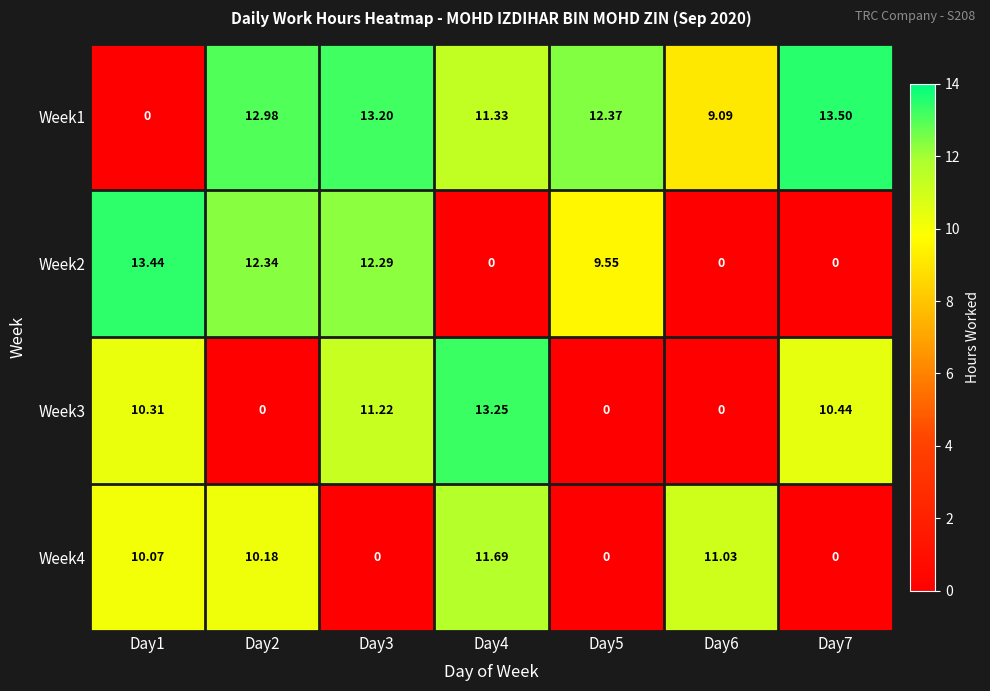

How many series are shown in this chart?

4